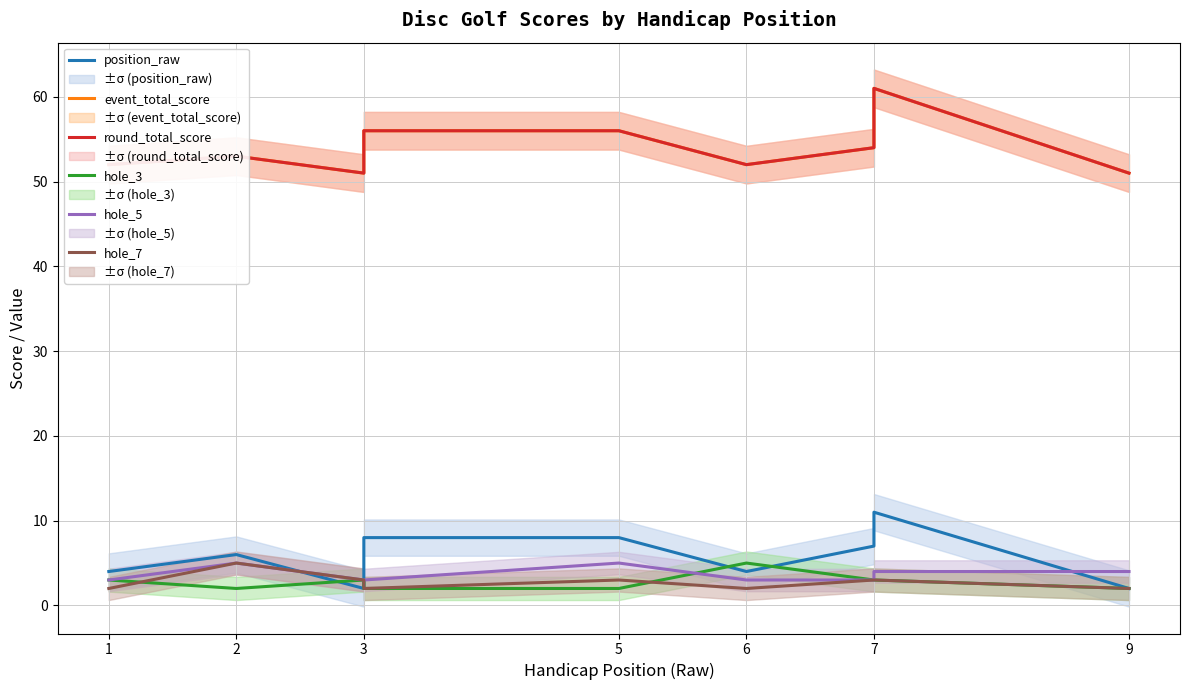

At which label does hole_5 reach its minimum?

1